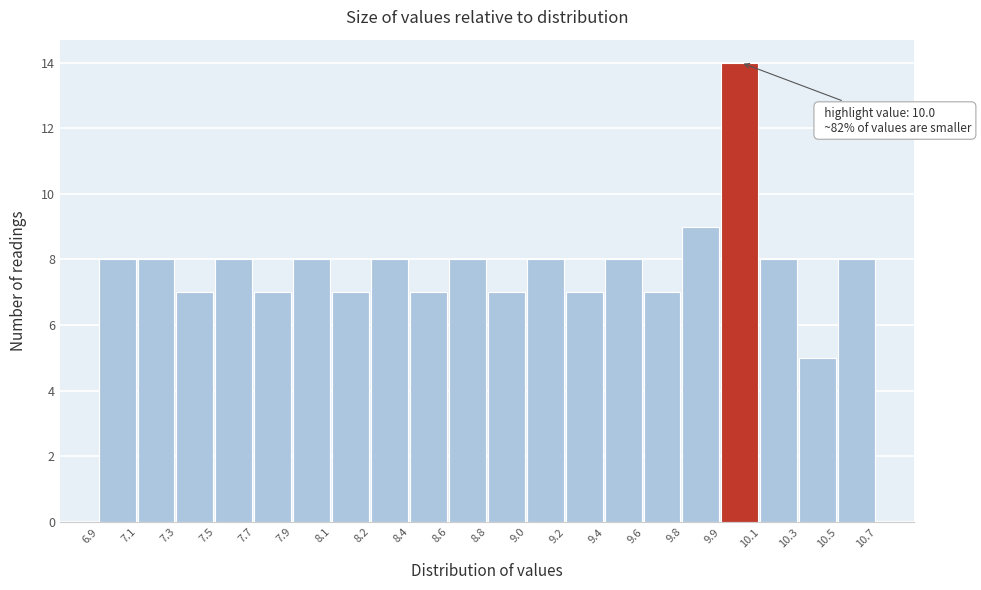

Reading left to right, transcribe all the data shown in this chart.

8	8	7	8	7	8	7	8	7	8	7	8	7	8	7	9	14	8	5	8